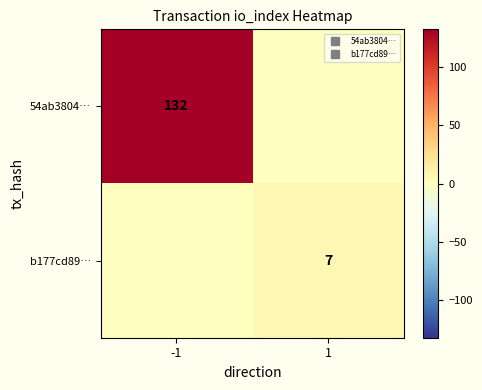

Count the b177cd89… values in the range 0 to 7.

2